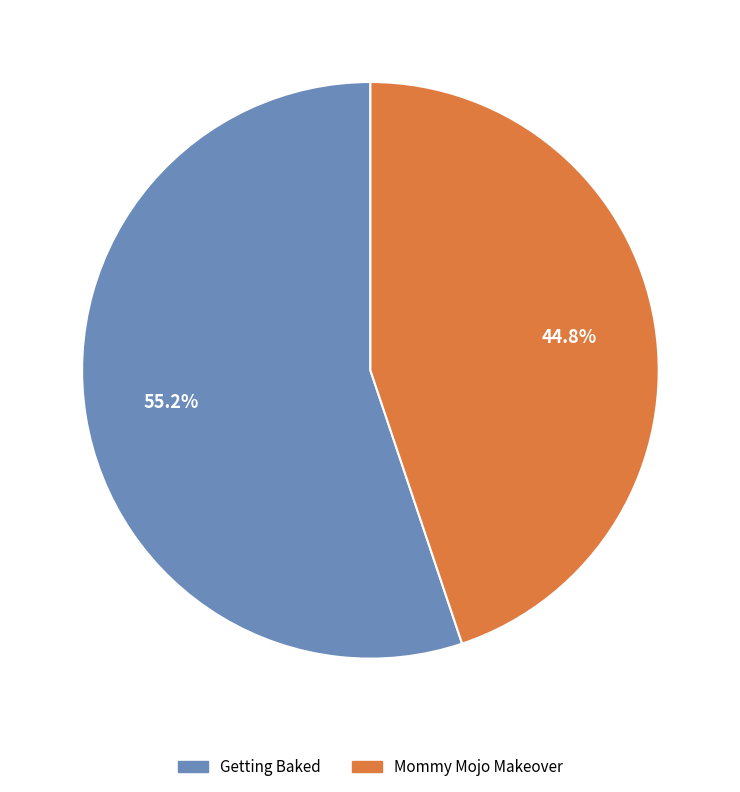

Count the number of slices in the pie.

2